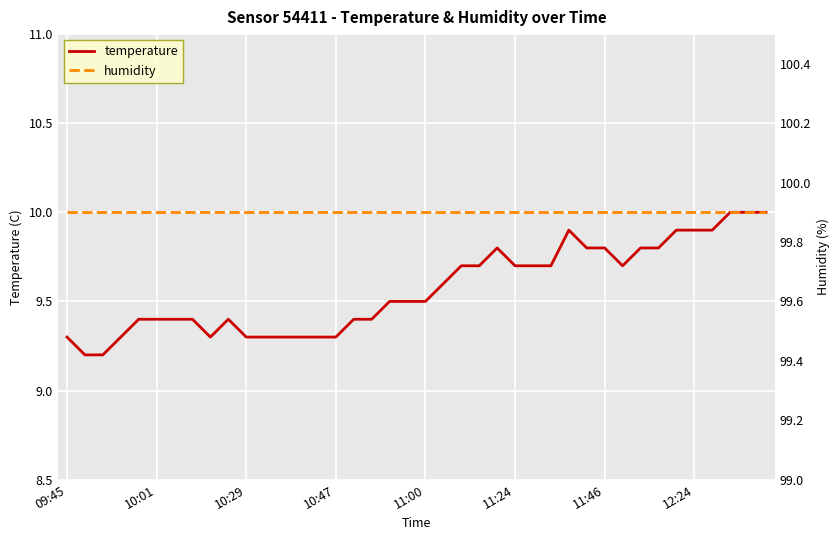

What is the minimum value for temperature?

9.2